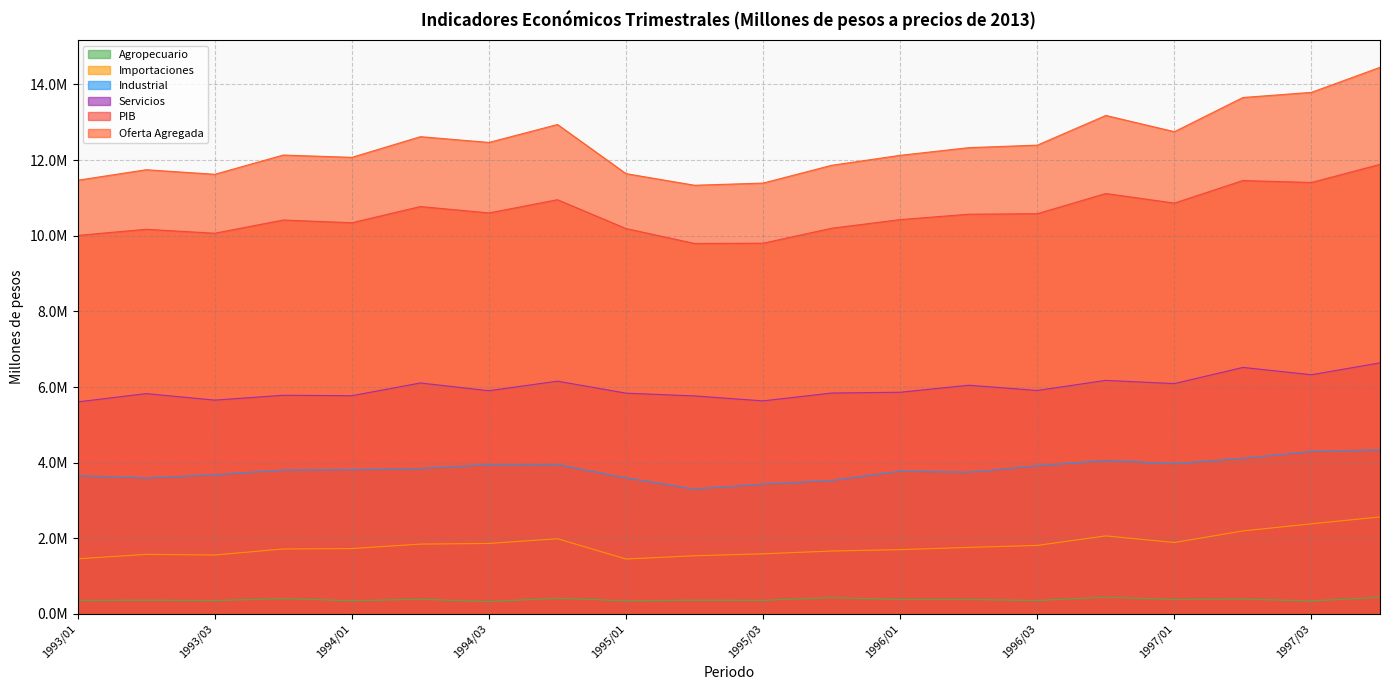

At how many categories does at least one series exceed 9839310?

20